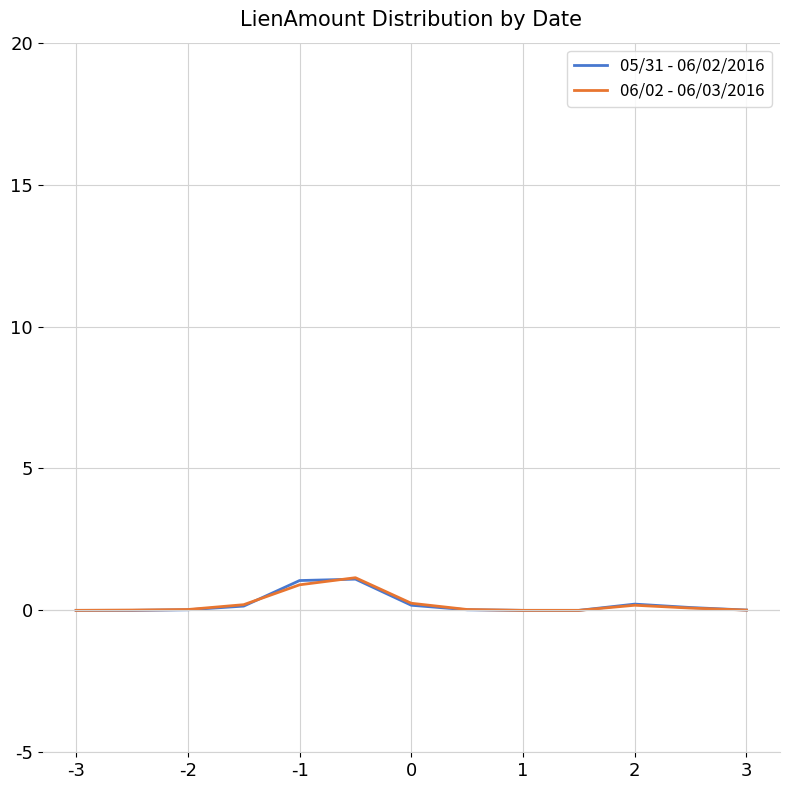

True or false: 06/02 - 06/03/2016 has more than 2 interior local peaks.

False